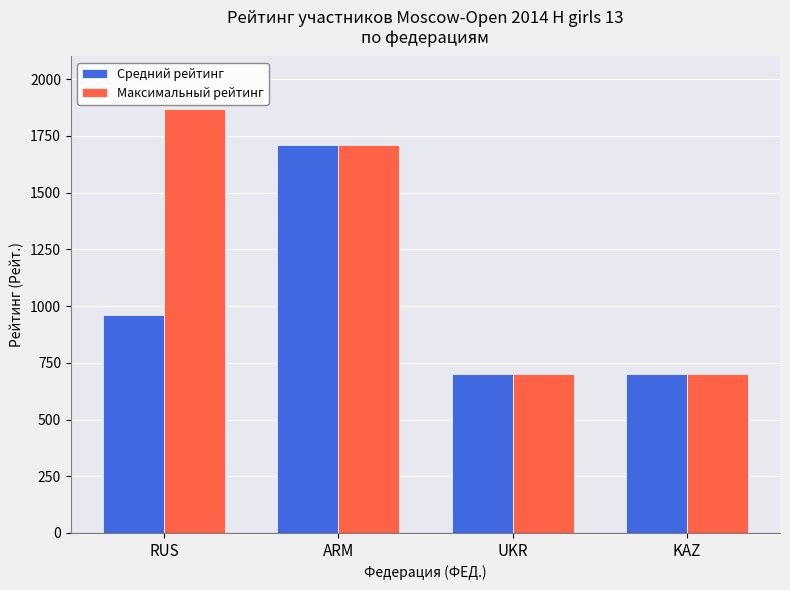

At which label is Максимальный рейтинг closest to 1284?

ARM